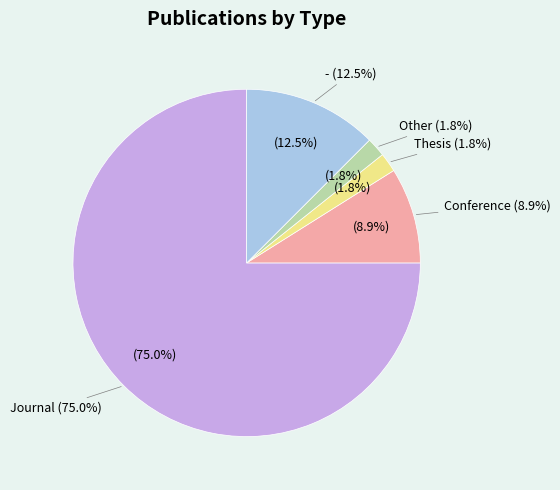

Which slice is the smallest?

Thesis